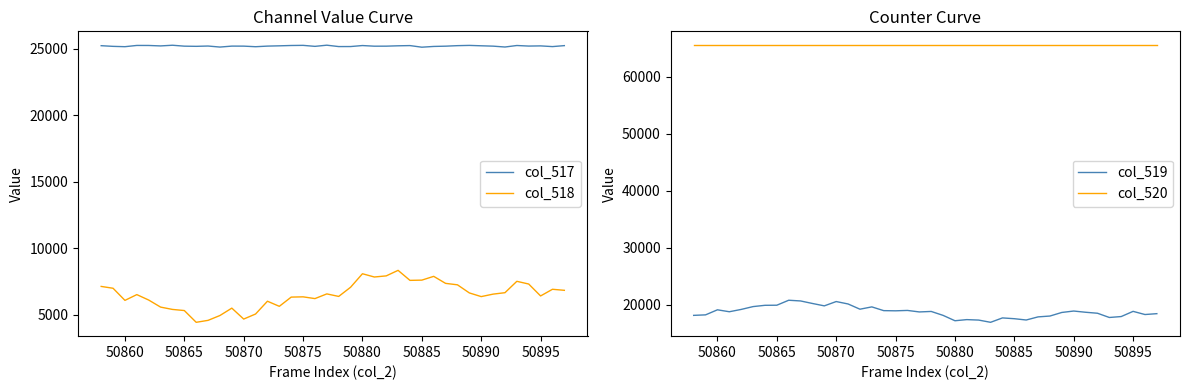

What is the minimum value for col_517?

25134